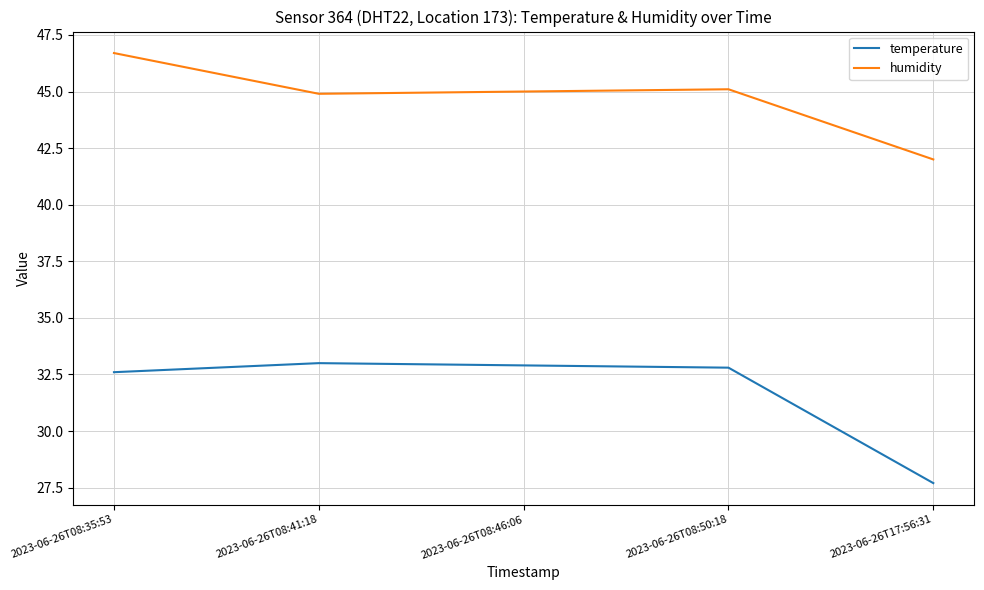

What is the difference between the maximum and minimum values in the humidity series?

4.7